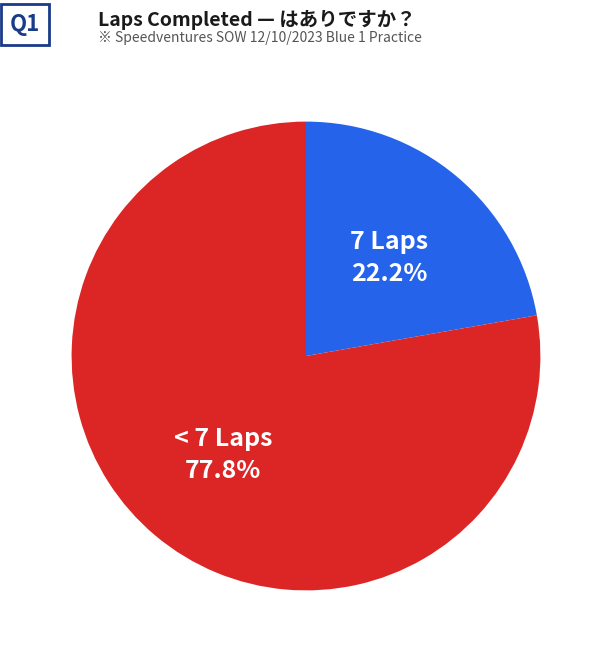

Does any single category account for the majority?

Yes